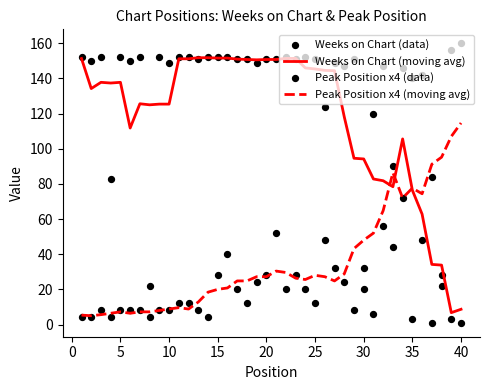

What are all the series names shown in the legend?

Weeks on Chart (moving avg), Peak Position x4 (moving avg), Weeks on Chart (data), Peak Position x4 (data)